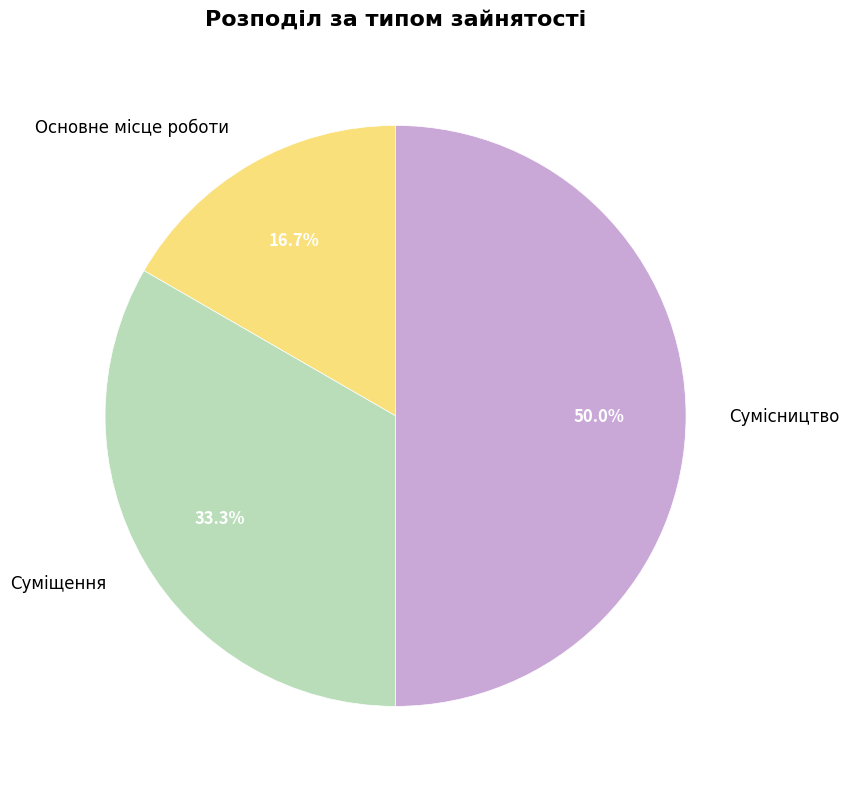

How many slices are in this pie chart?

3